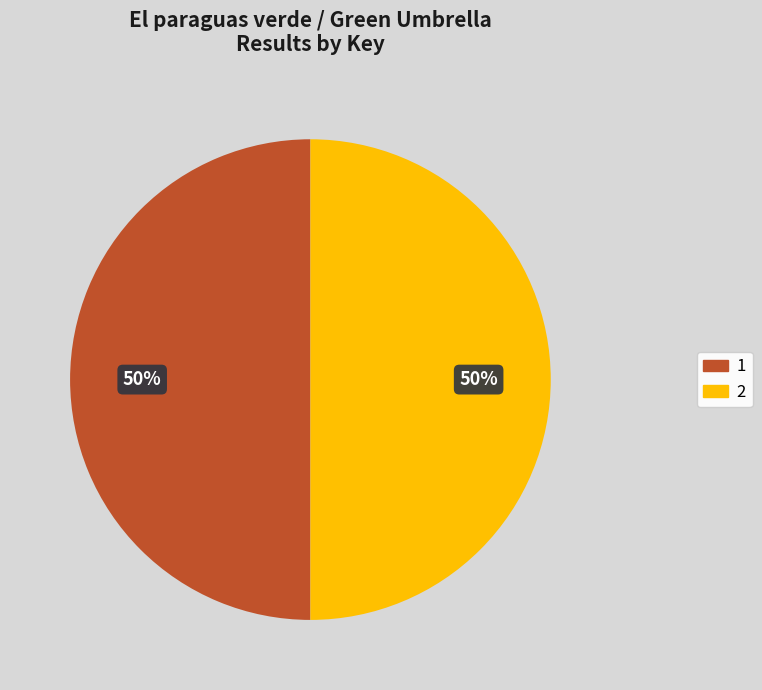

To the nearest percent, what is the average slice percentage?

50%